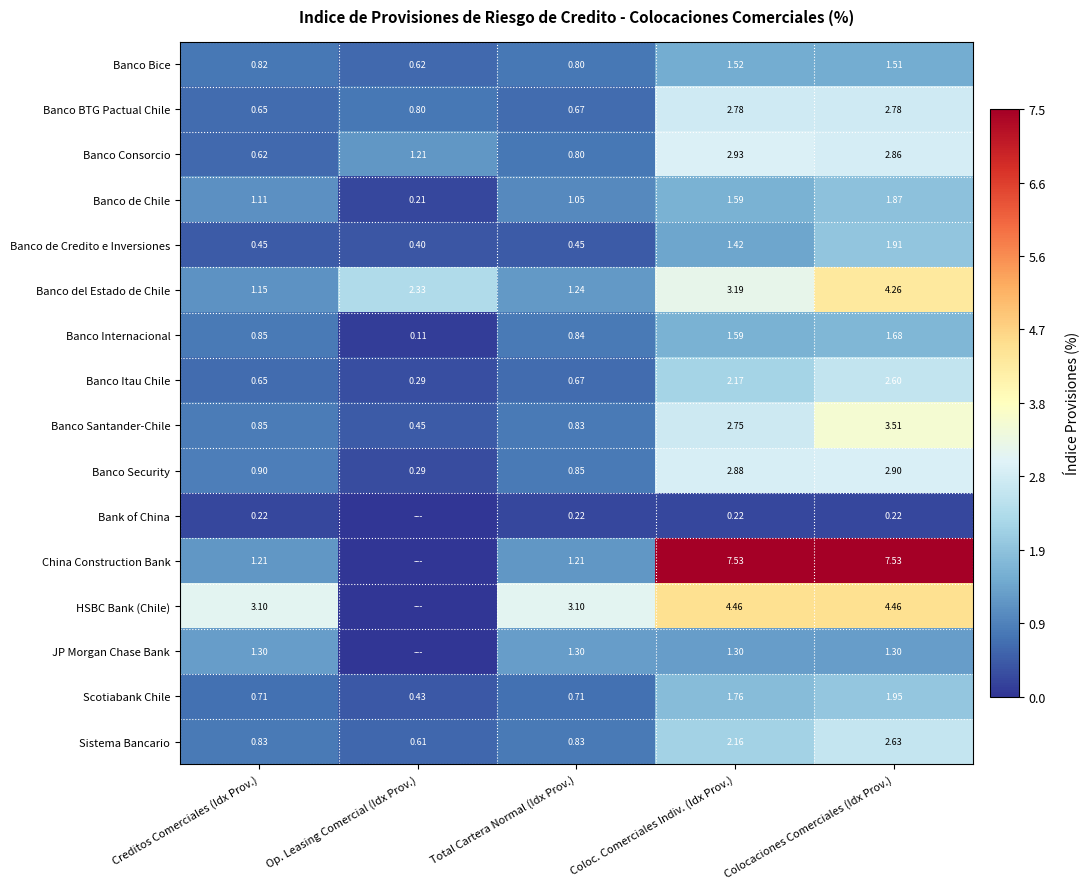

What is the total value across all series at Creditos Comerciales (Idx Prov.)?

15.4